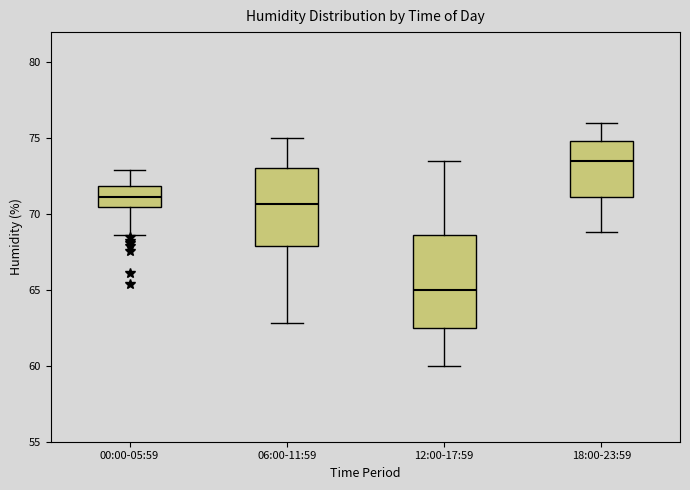

Reading left to right, transcribe this box plot: for each box, give where its median line is, the range the box spans, and where its two whiskers end, as read against the y-axis. The values are not printed on the chart, so give them approximately, as read against the axis.

00:00-05:59: median 71.0, box 70.5 to 72.0, whiskers 68.5 to 73.0
06:00-11:59: median 70.5, box 68.0 to 73.0, whiskers 63.0 to 75.0
12:00-17:59: median 65.0, box 62.5 to 68.5, whiskers 60.0 to 73.5
18:00-23:59: median 73.5, box 71.0 to 75.0, whiskers 69.0 to 76.0